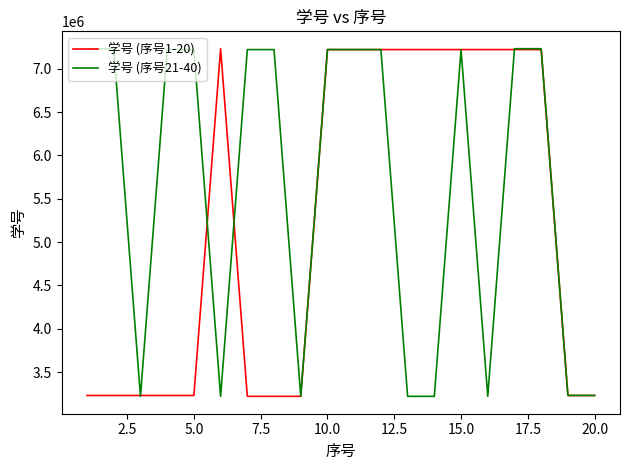

What is the smallest value displayed?

3220034